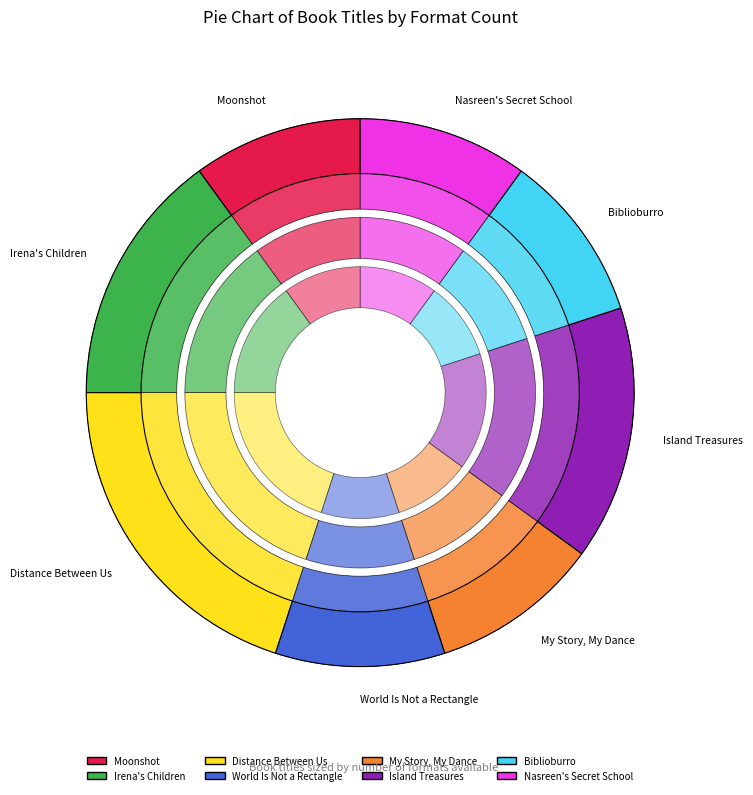

To the nearest percent, what percentage of the pie is My Story, My Dance?

10%